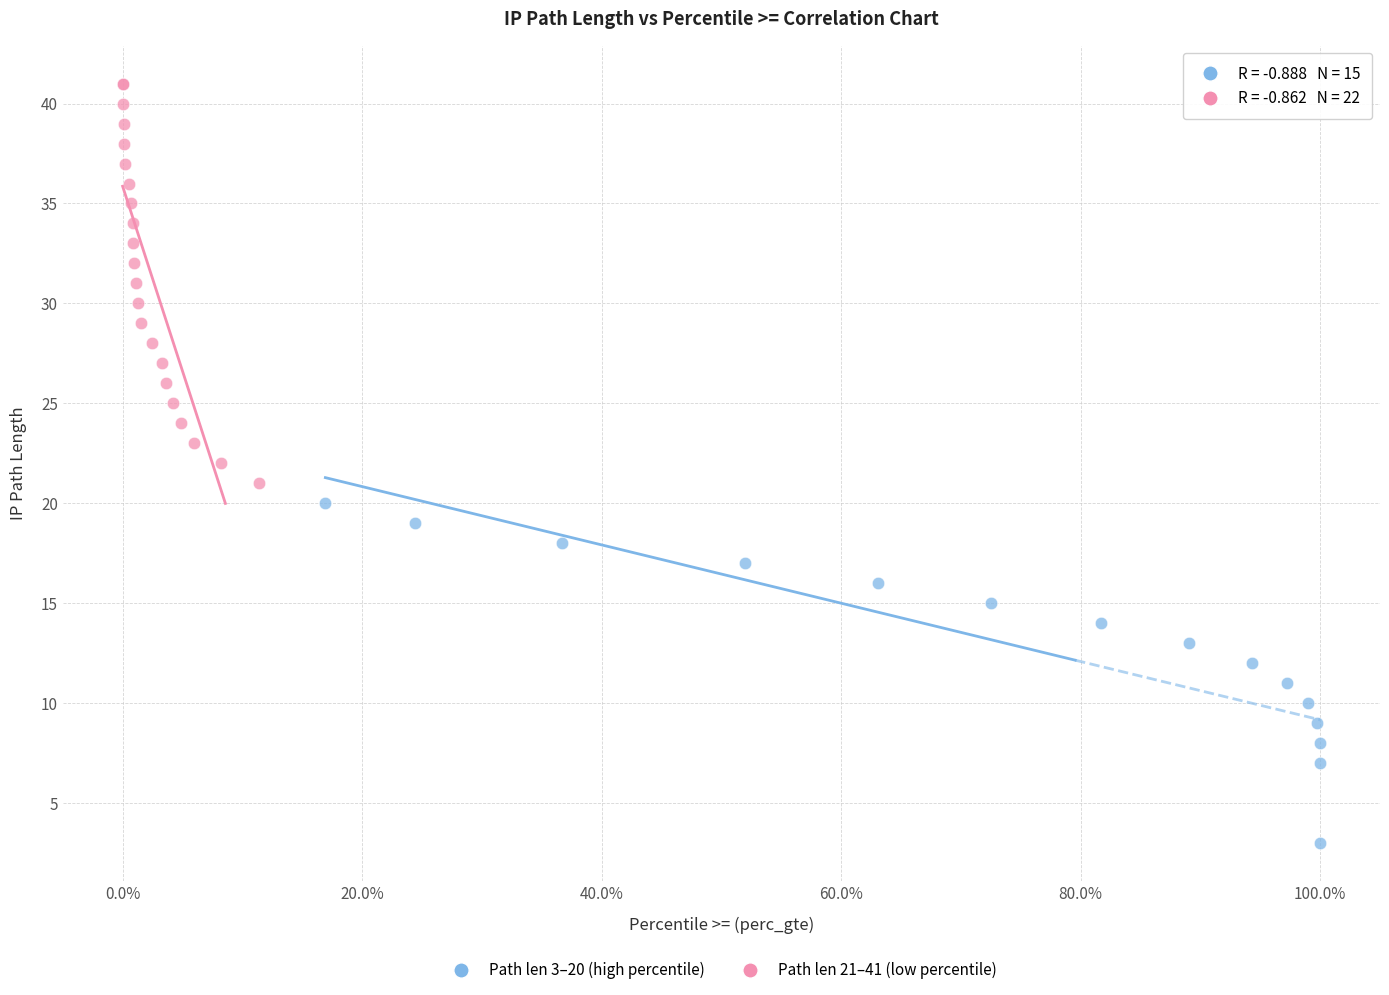

Which series has the widest spread of Y values?

Path len 21–41 (low percentile)